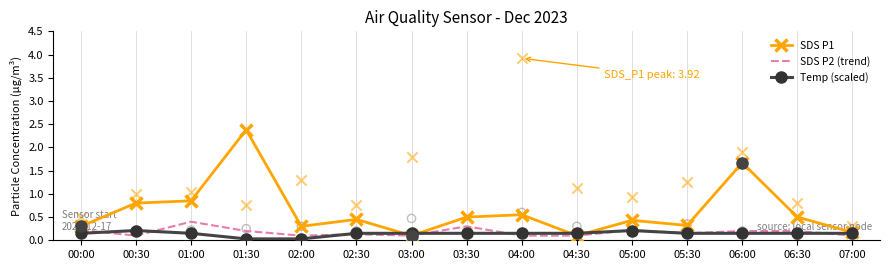

At how many categories does at least one series exceed 0?

15